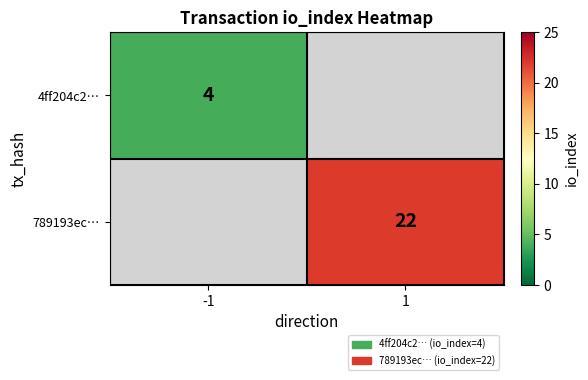

Is the value of 4ff204c2… at -1 greater than the value of 789193ec… at 1?

No